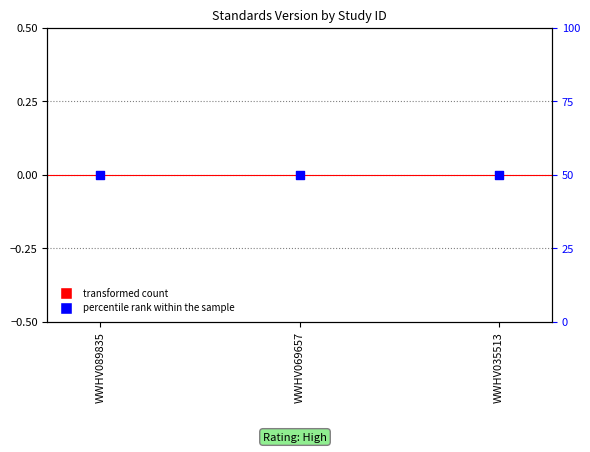

At which category is the sum across all series the highest?

WWHV089835